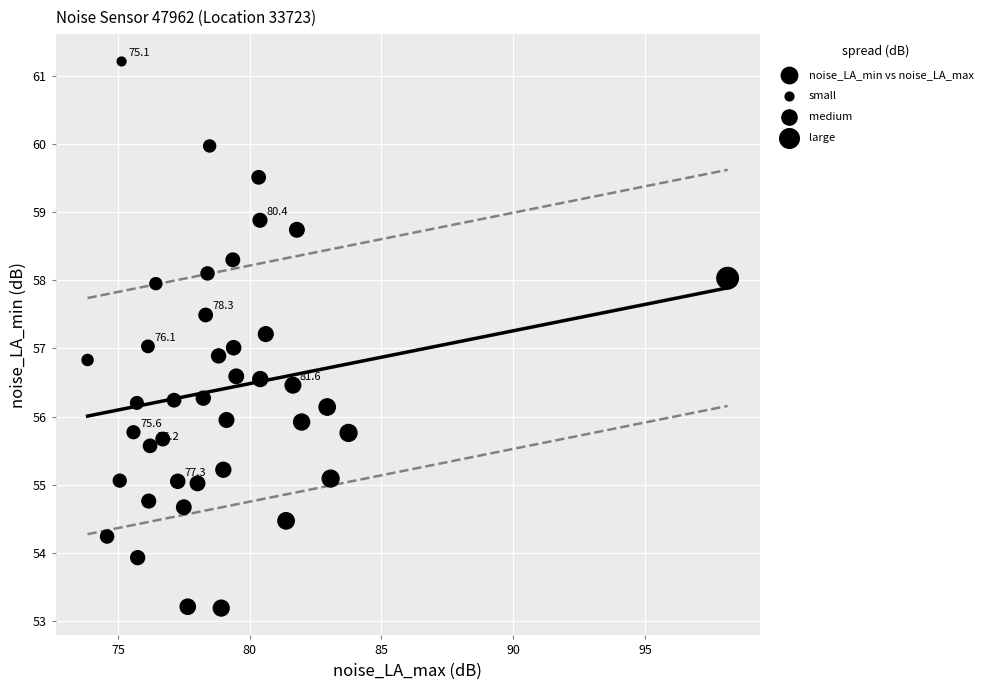

What is the range of Y values (max minus min)?

8.0